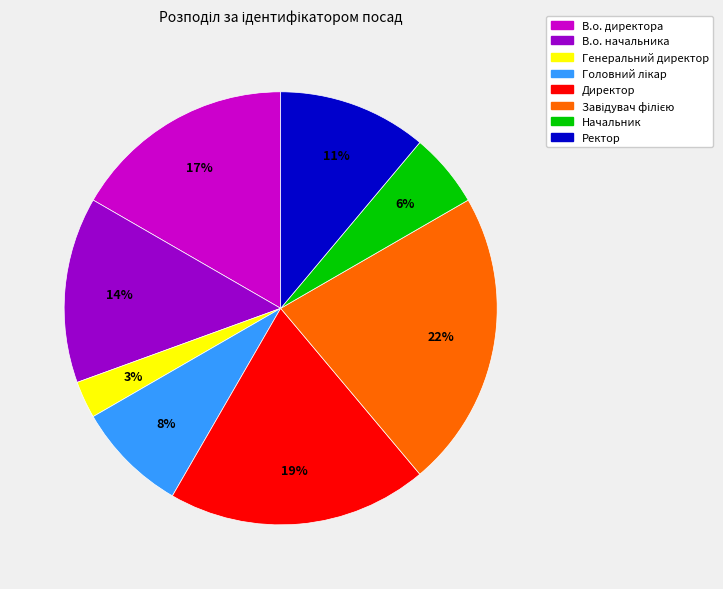

To the nearest percent, what is the difference between the largest and smallest slice percentages?

19%